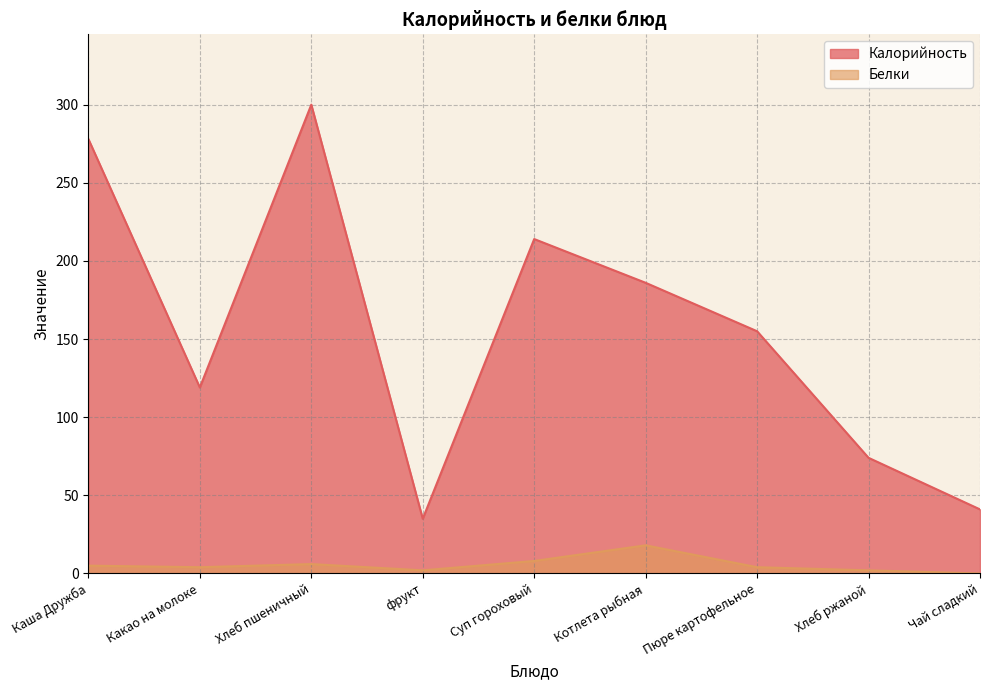

Does the chart display data point markers on the line(s)?

No